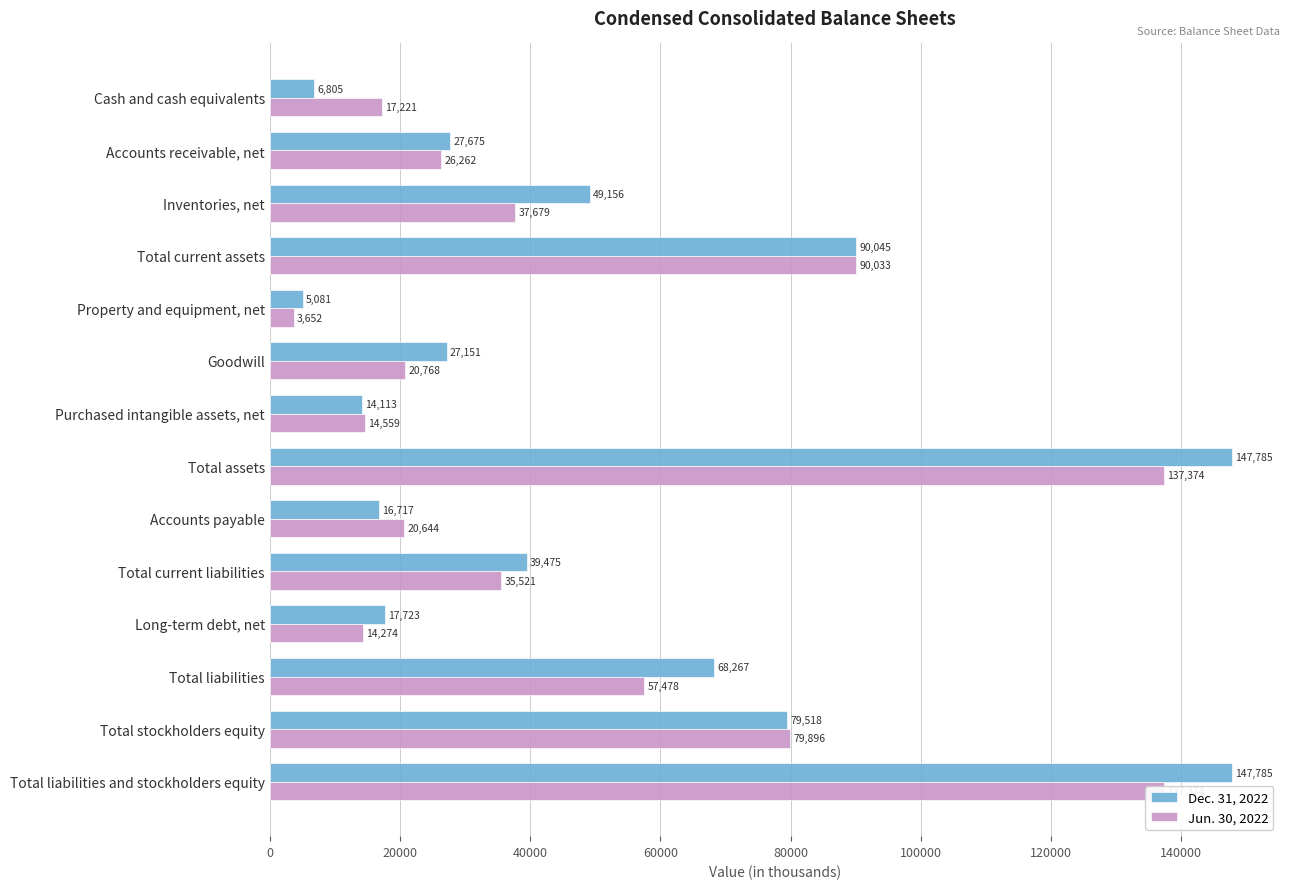

At Inventories, net, list the series in order from largest to smallest.

Dec. 31, 2022, Jun. 30, 2022